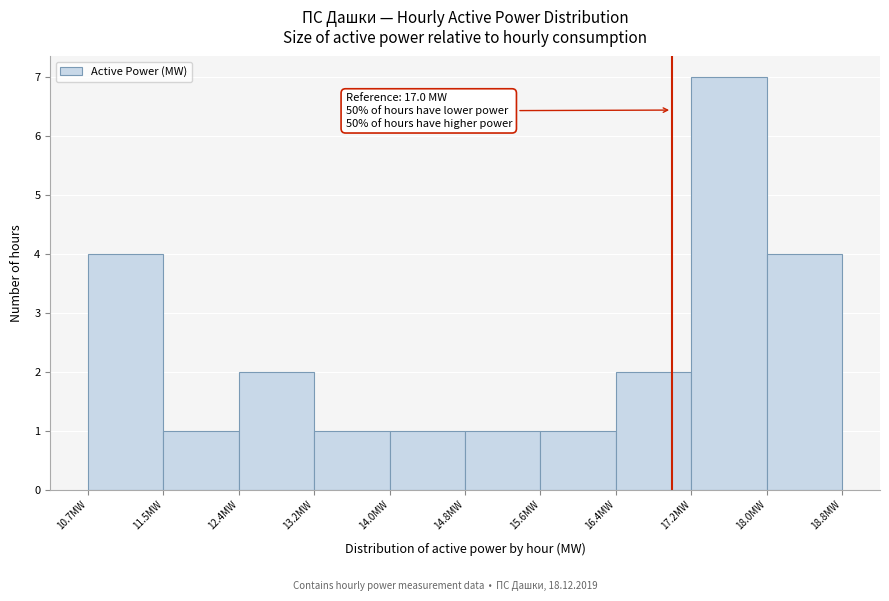

Over which range of the x-axis is the bar tallest?

17.2 to 18.0